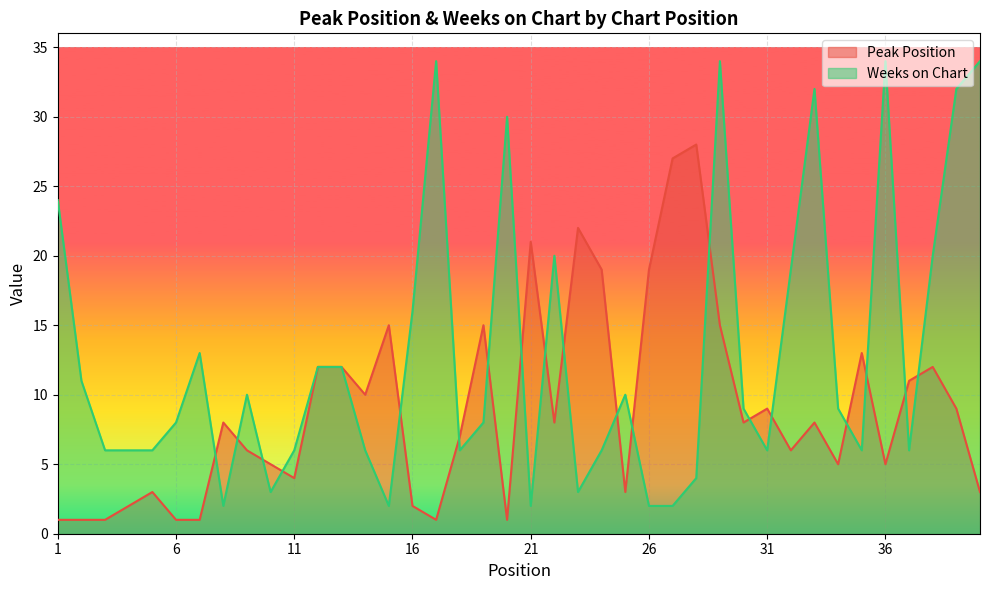

What is the minimum value for Peak Position?

1